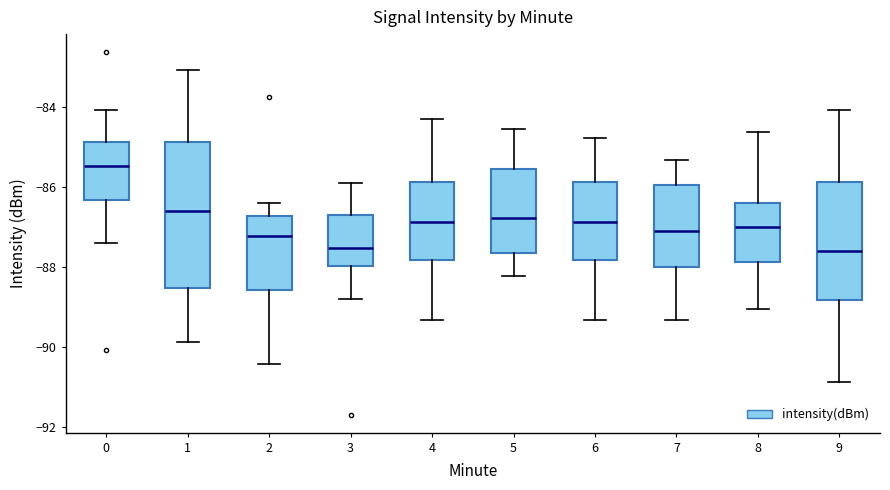

Which box is the tallest, from its lower edge to its upper edge?

1